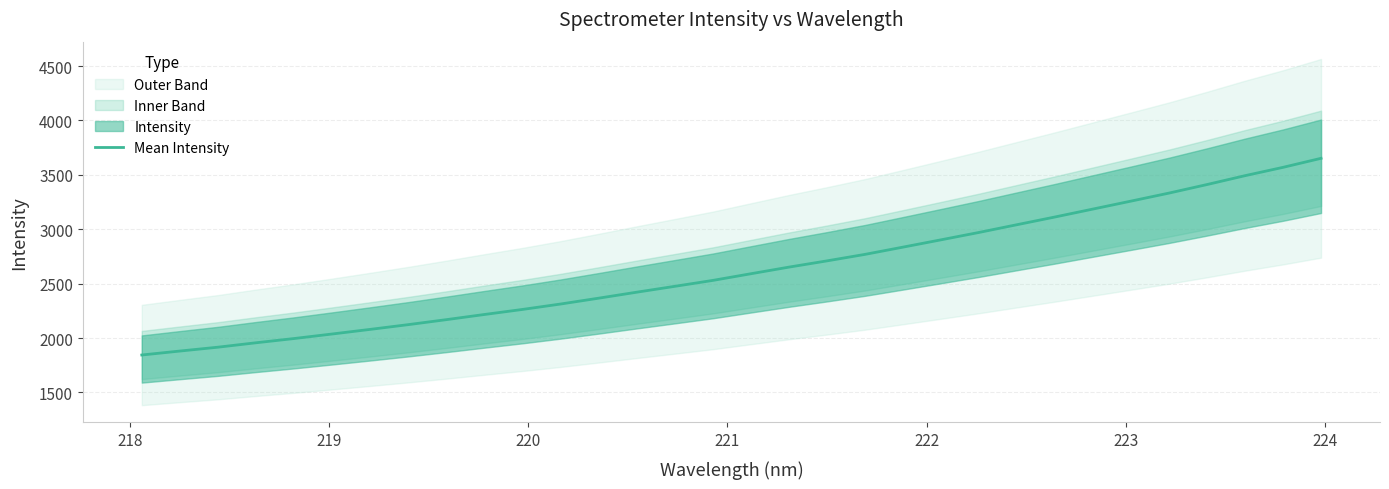

Reading left to right, transcribe all the data shown in this chart.

1844.5	1880.8	1916.3	1956.9	1995.9	2037.5	2080.0	2123.6	2169.4	2216.9	2263.3	2313.0	2366.7	2421.7	2475.6	2530.0	2591.3	2652.1	2709.5	2769.2	2835.9	2903.1	2971.0	3042.2	3113.1	3186.1	3259.1	3332.8	3411.3	3492.8	3569.3	3652.3